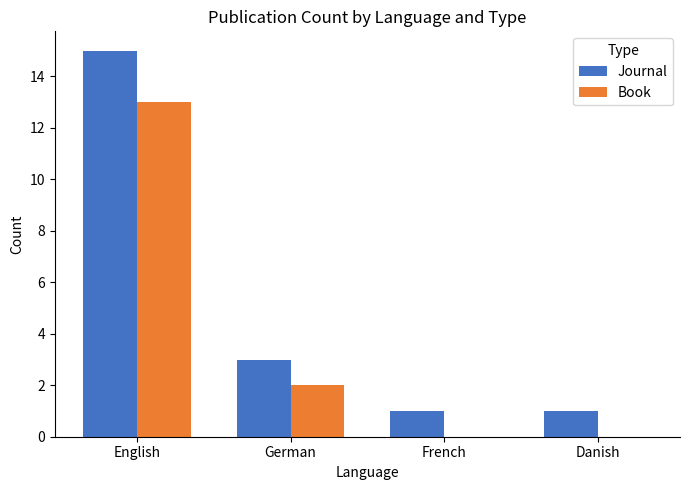

At which label is Journal closest to 8?

German